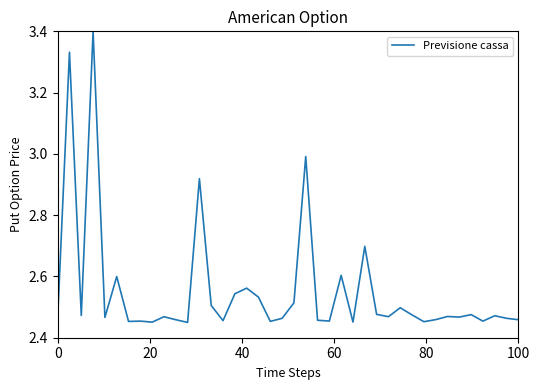

How many lines are shown in the chart?

1